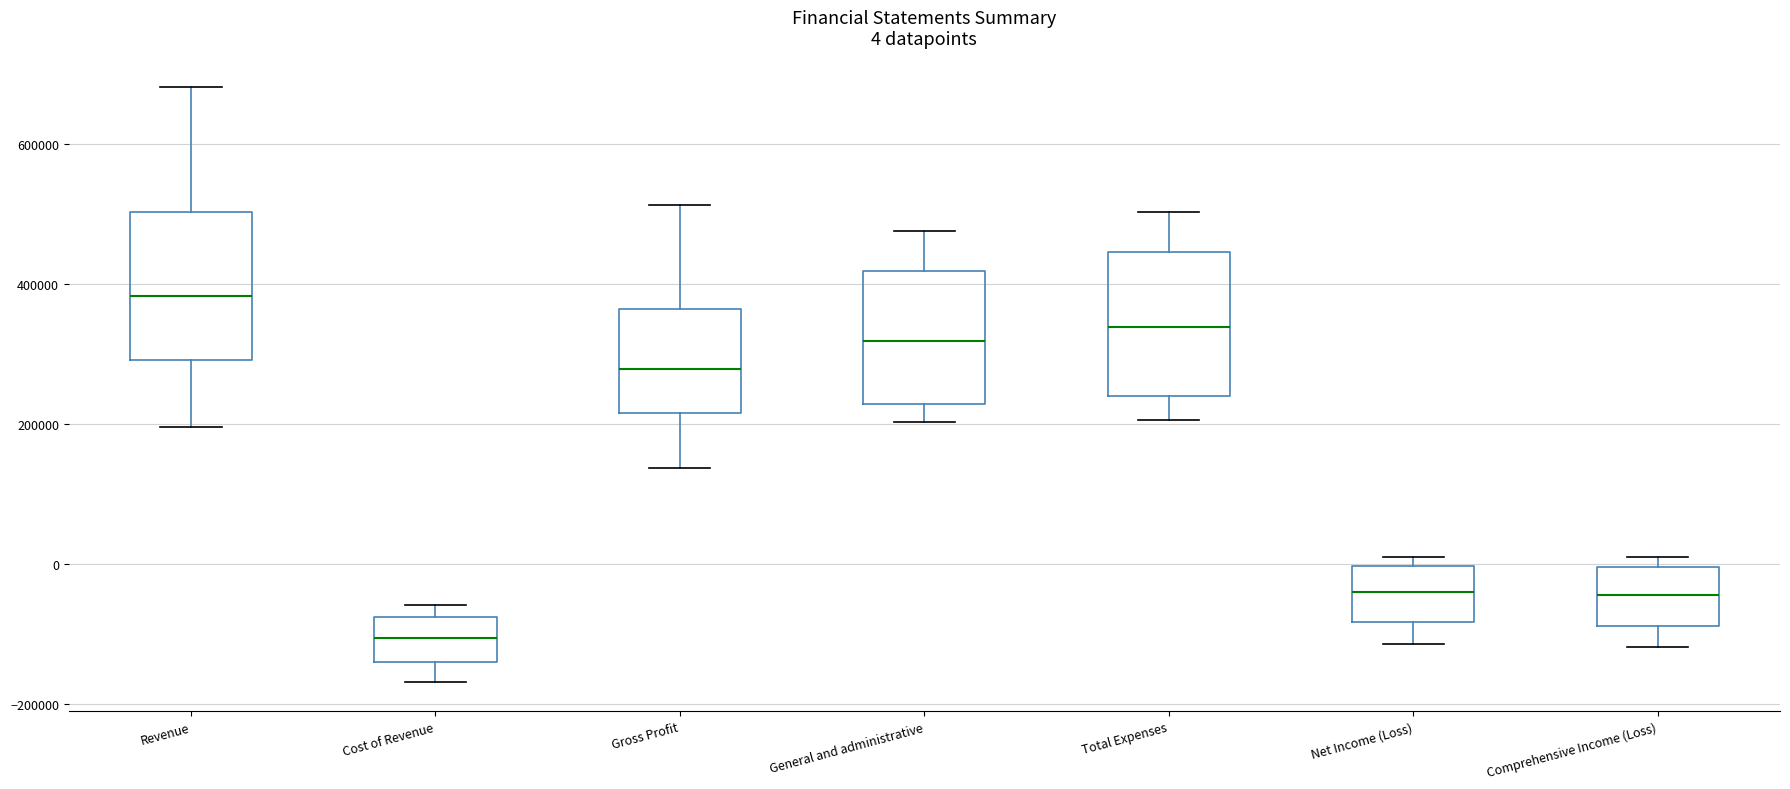

Which box's median line is the highest?

Revenue